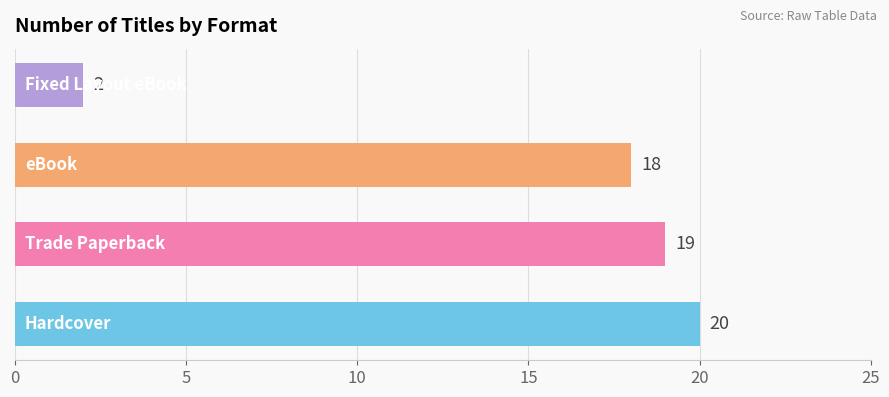

How many bars are there in total?

4